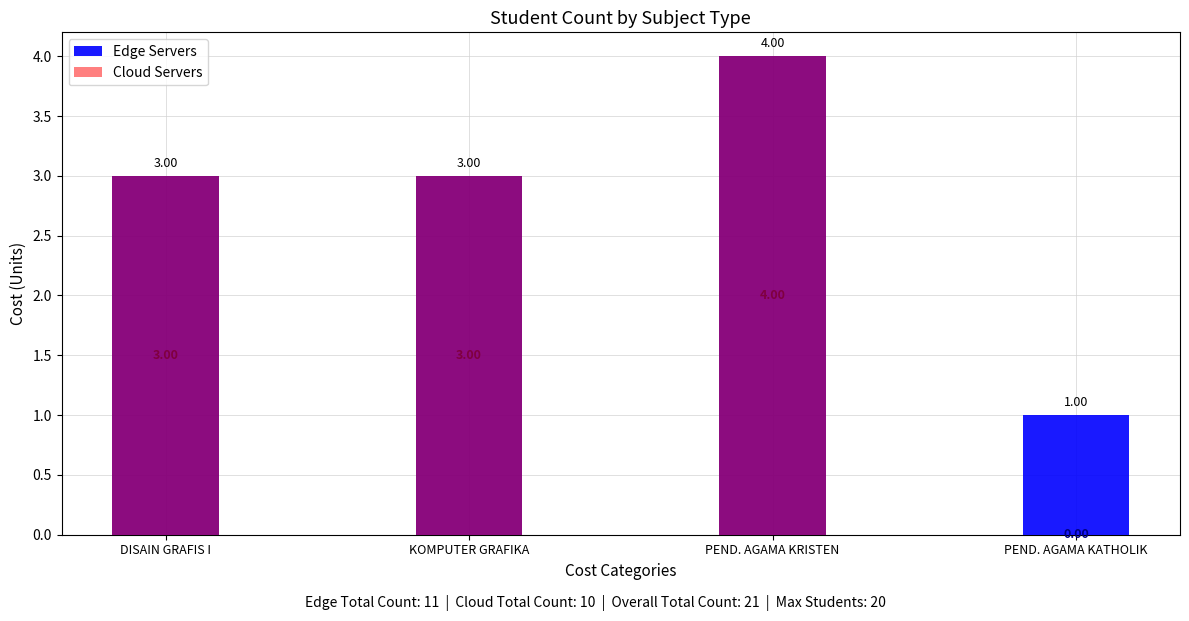

Which has a higher value, PEND. AGAMA KRISTEN or KOMPUTER GRAFIKA?

PEND. AGAMA KRISTEN